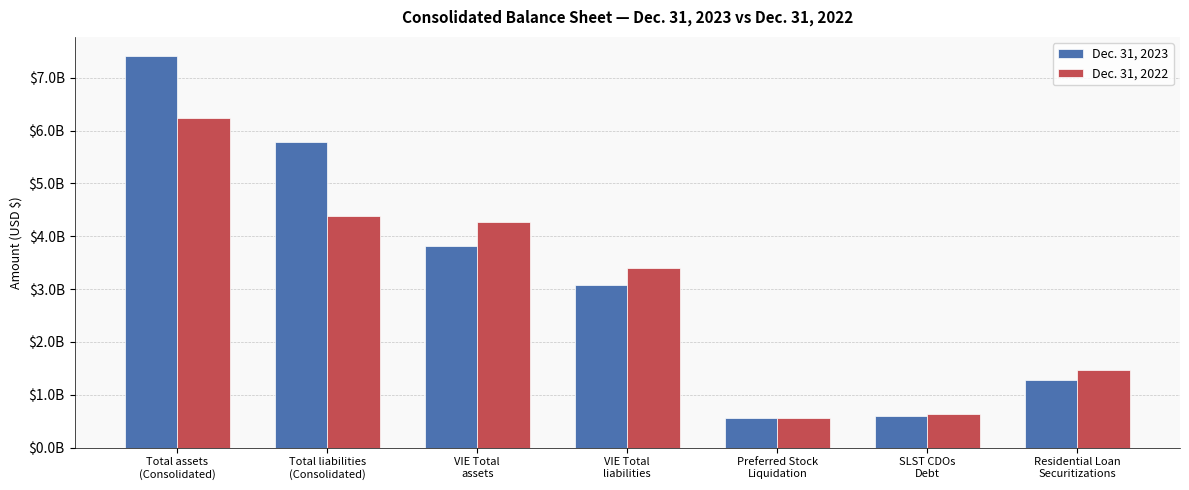

What is the minimum value shown in the chart?

554110000